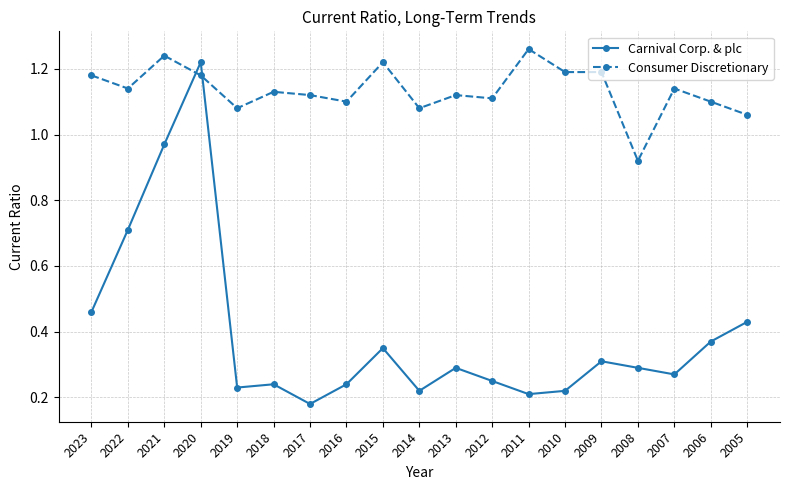

After their last crossing, which series has the higher values: Carnival Corp. & plc or Consumer Discretionary?

Consumer Discretionary